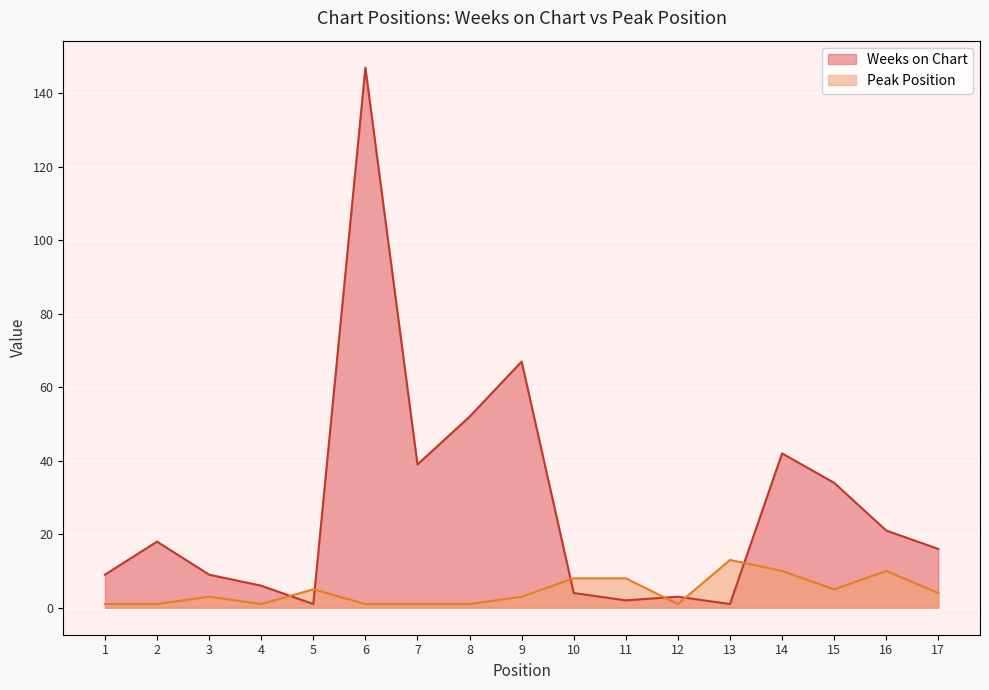

At which category is the sum across all series the highest?

6